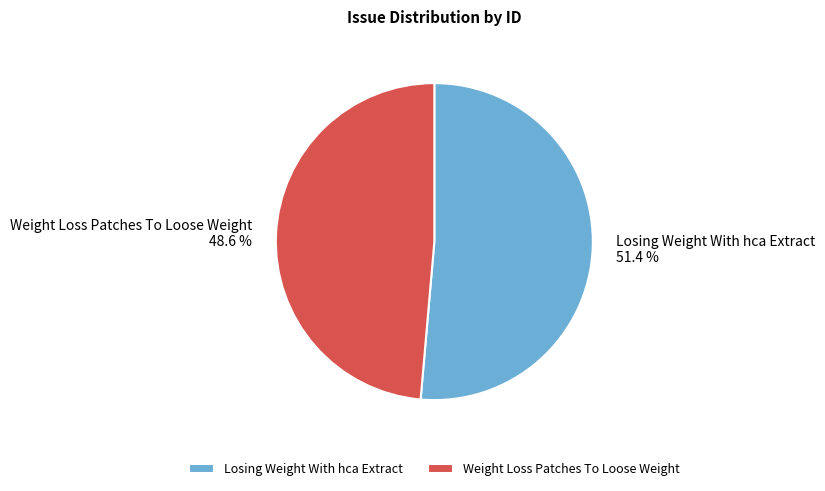

What is the smallest slice in the pie chart?

Weight Loss Patches To Loose Weight